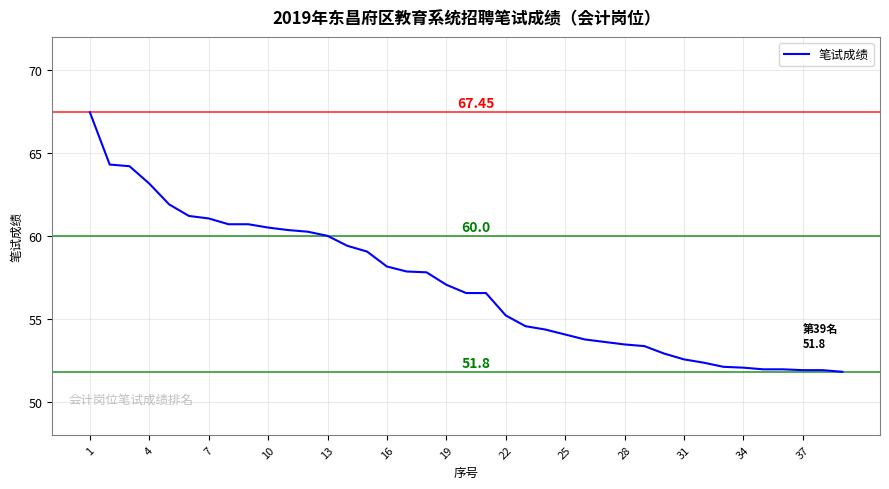

What is the value of the 1st point from the left?

67.5